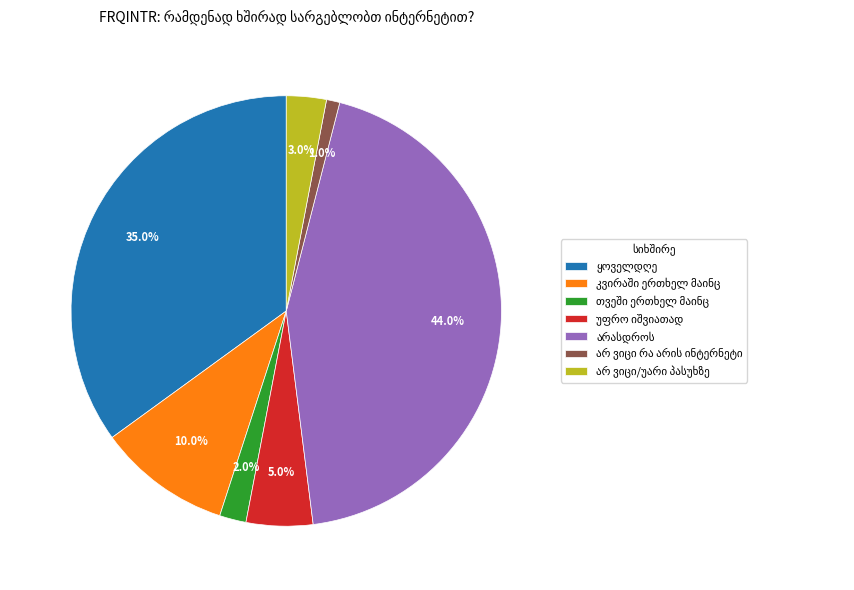

Does any single category account for the majority?

No